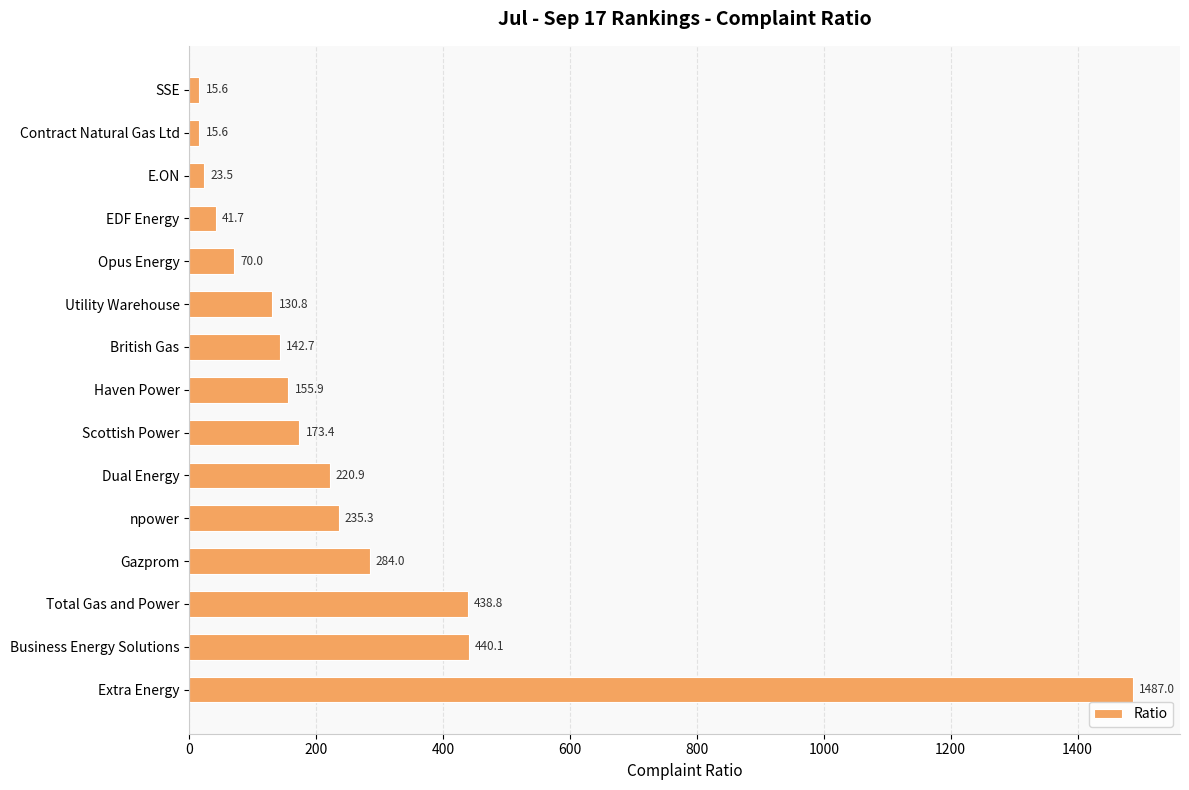

What is the label of the 1st bar from the top?

SSE